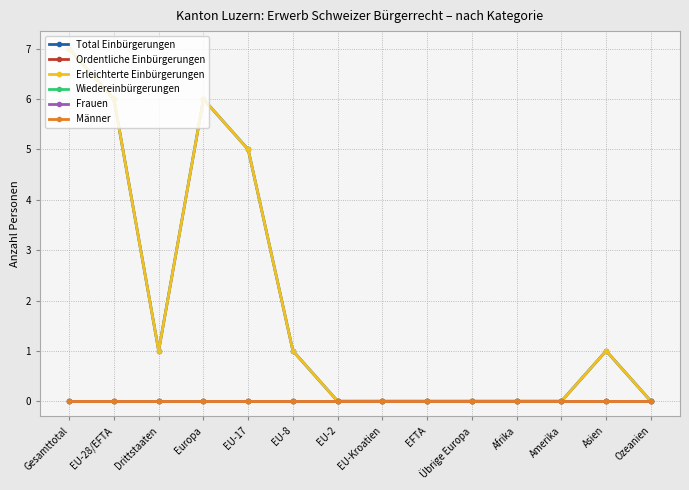

Is this an area chart (filled region under the line)?

No